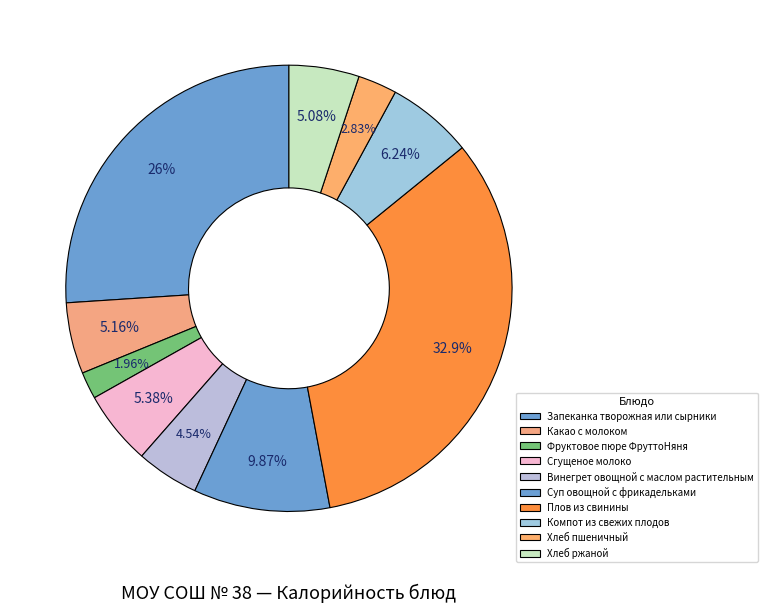

To the nearest percent, what is the average slice percentage?

10%